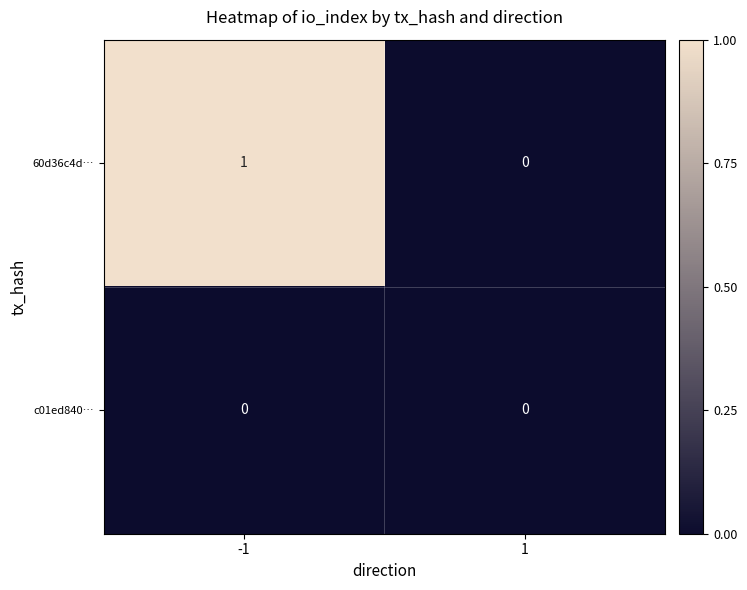

How many categories are shown in the chart?

2